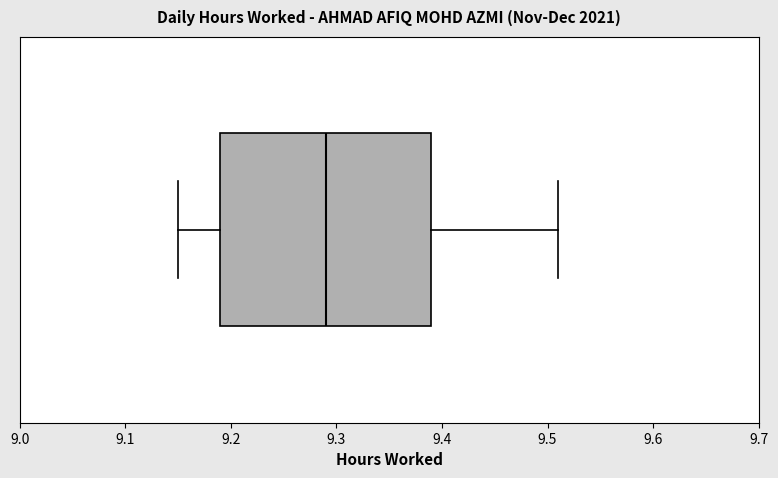

Where is the right edge of the box on the x-axis? The values are not printed on the chart, so give them approximately, as read against the axis.

9.39